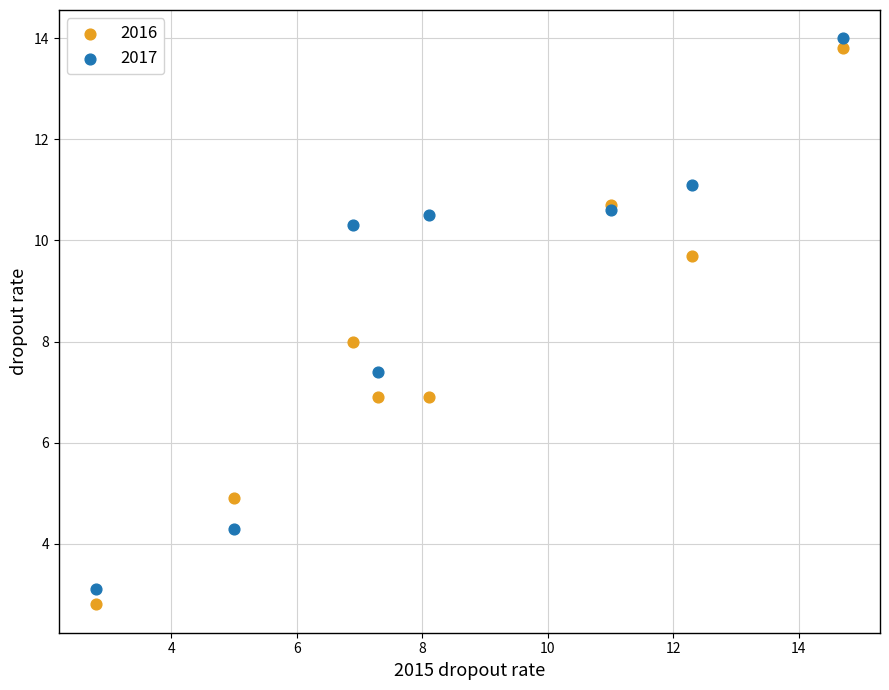

What is the X range (max minus min) for the scatter plot?

11.9